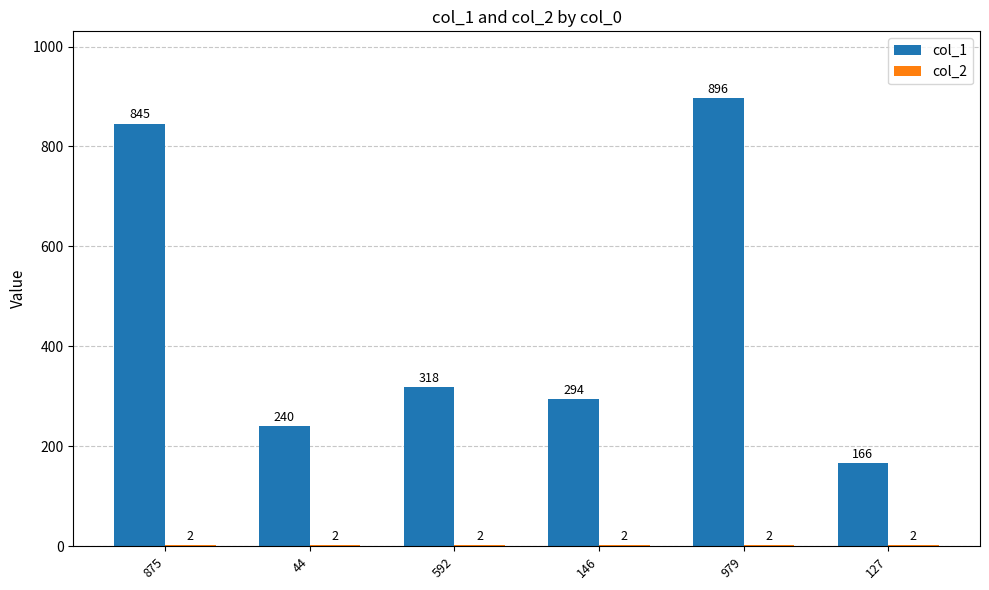

Which category has the highest value across all series?

979